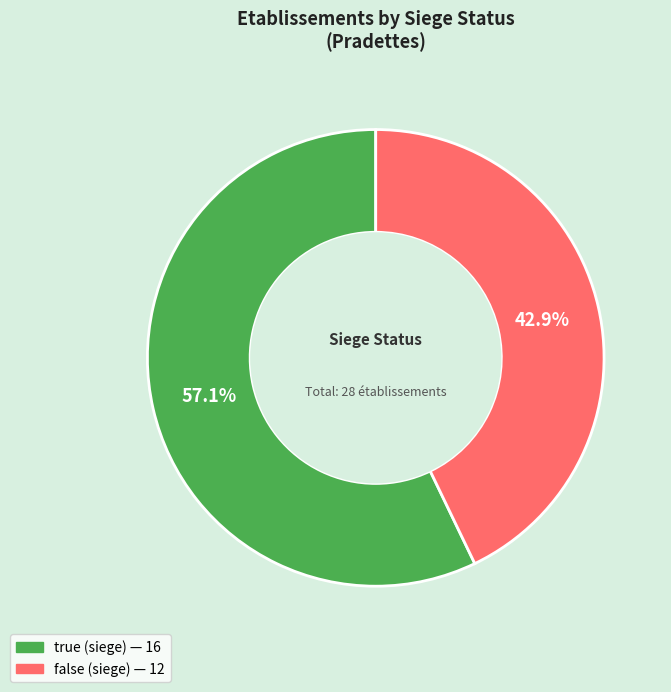

Approximately how many times larger is the value at true compared to false?

1.3